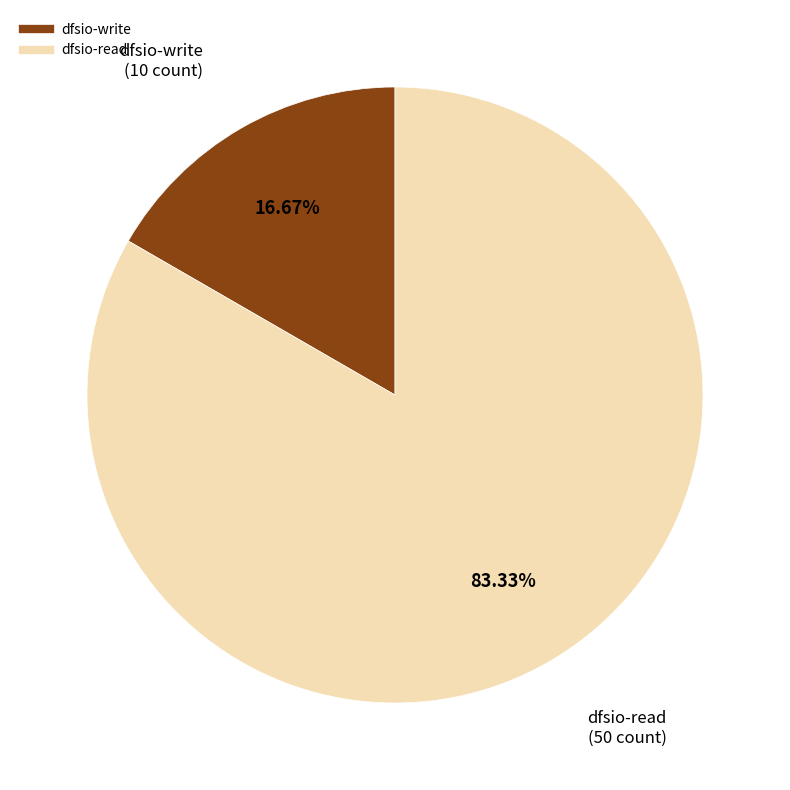

To the nearest percent, what portion does dfsio-write represent?

17%